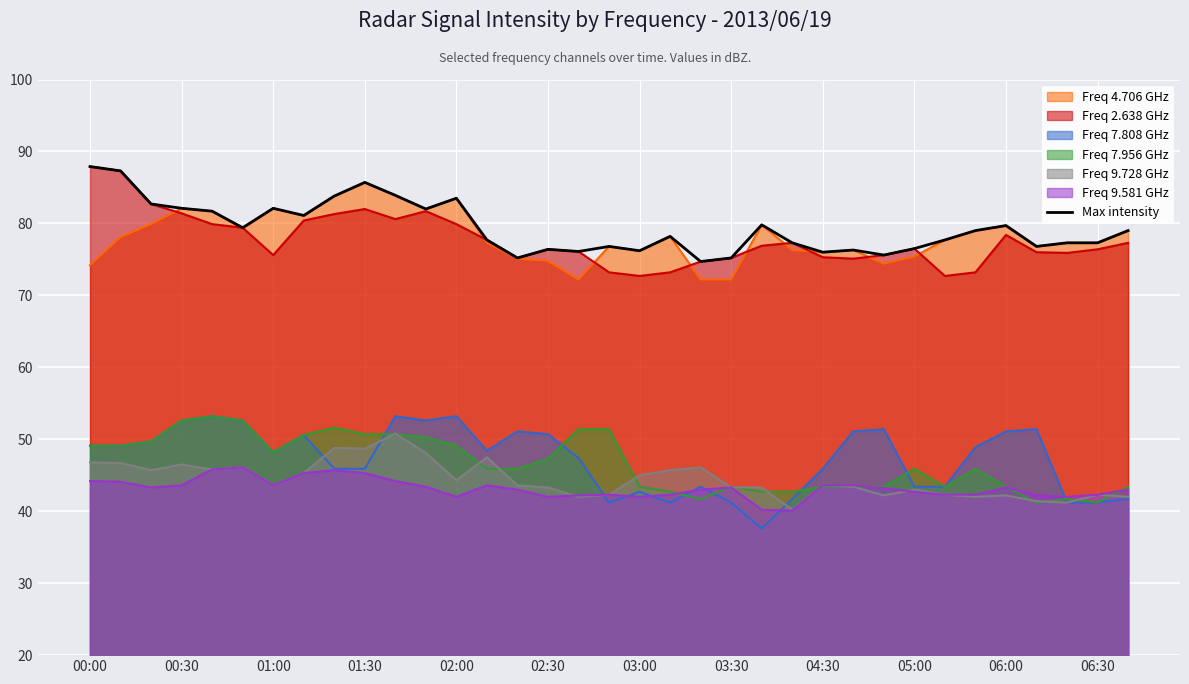

What is the value of the 11th point from the left?

83.9